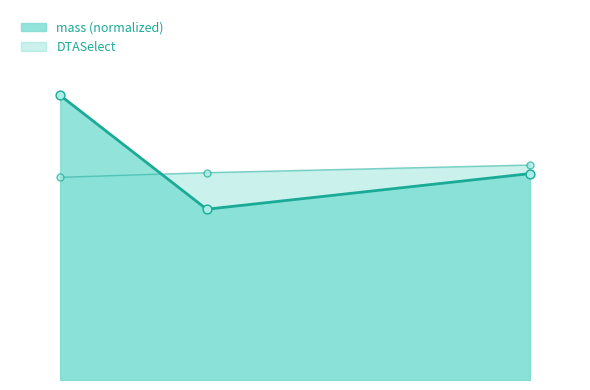

At which category is the sum across all series the highest?

tr|A0A1L3KFQ1|